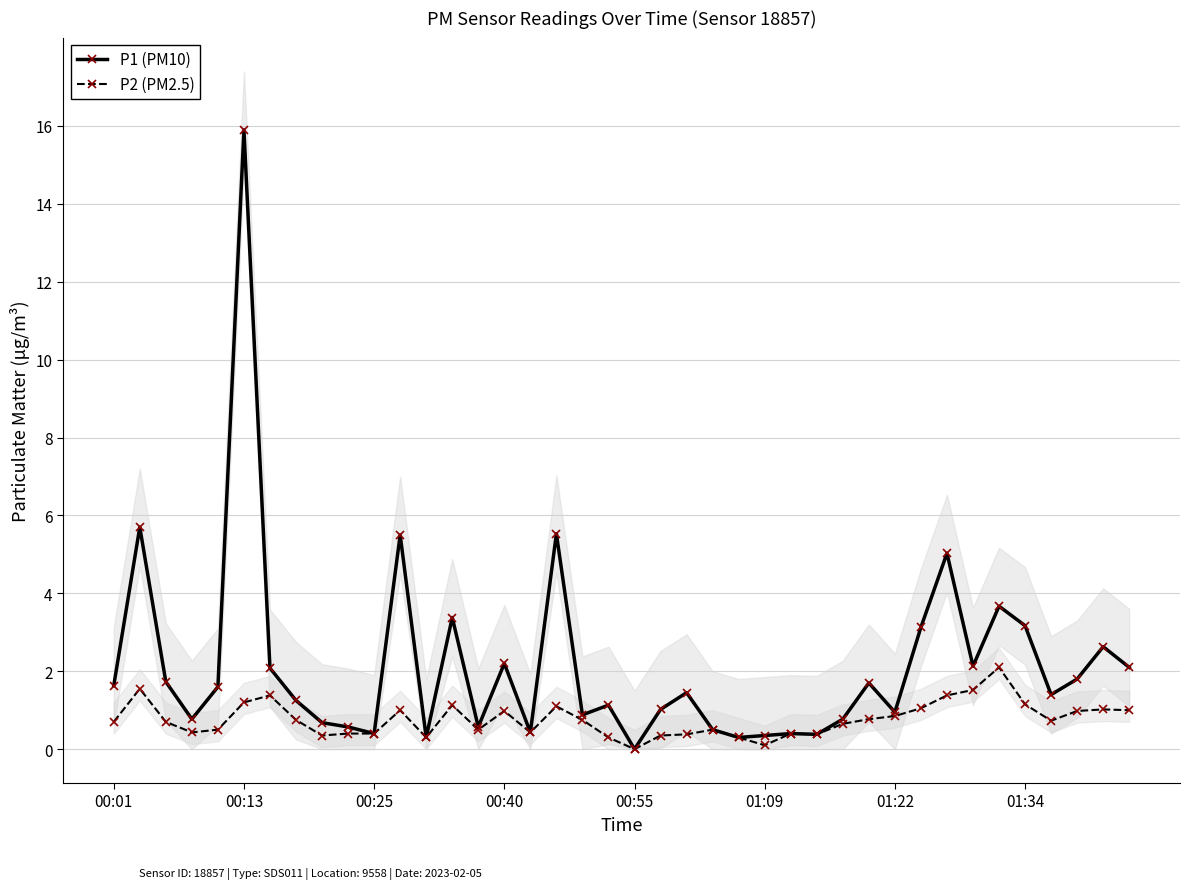

At how many categories does at least one series exceed 1?

24